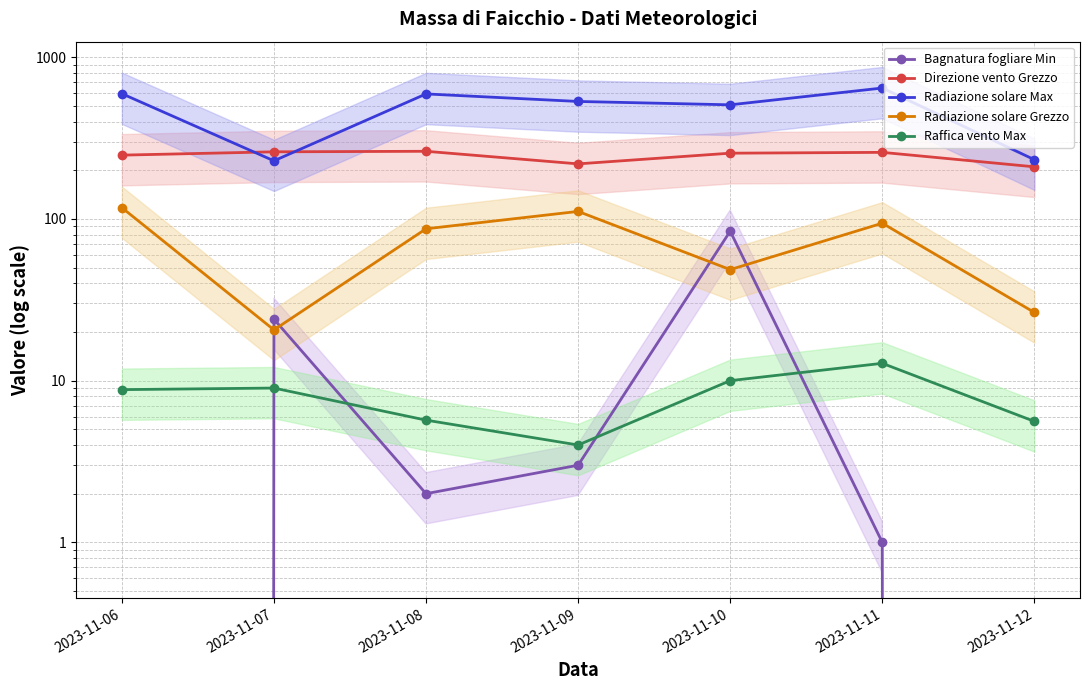

The value of Radiazione solare Grezzo at 2023-11-10 is 18.3. True or false?

False